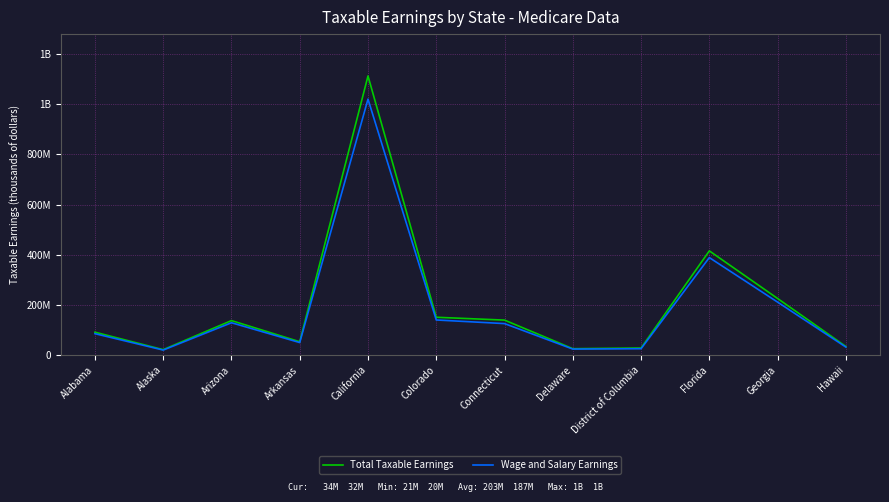

What is the label of the 3rd point from the right?

Florida